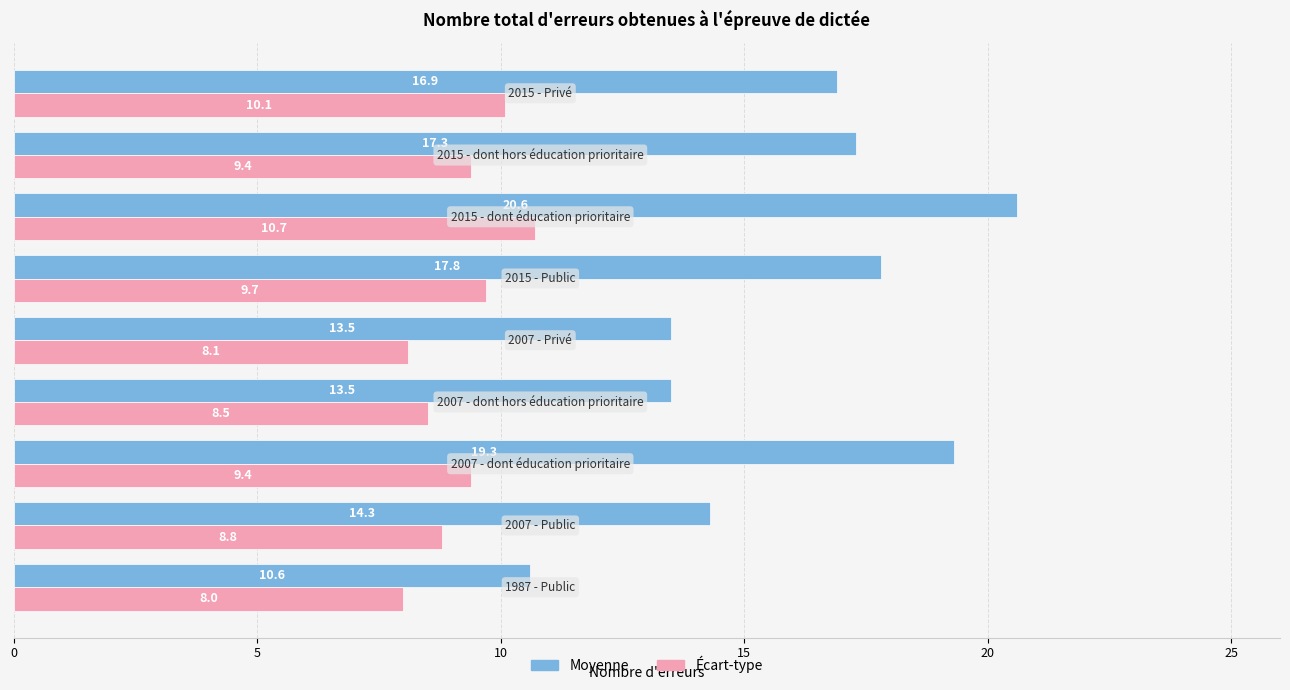

What is the difference between the maximum and minimum values in the Écart-type series?

2.7